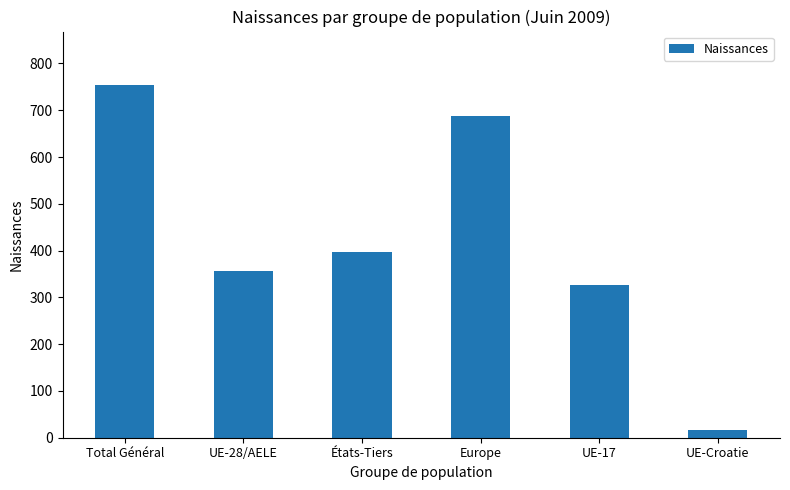

What position from the right is États-Tiers?

4